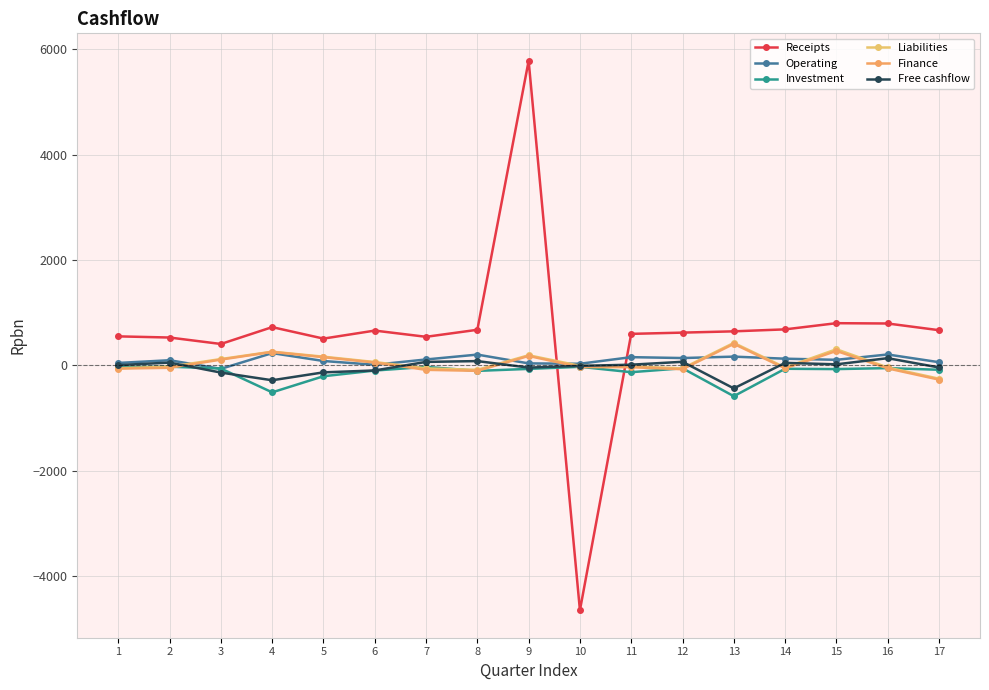

What is the difference between the Receipts values at 6 and 16?

134.7